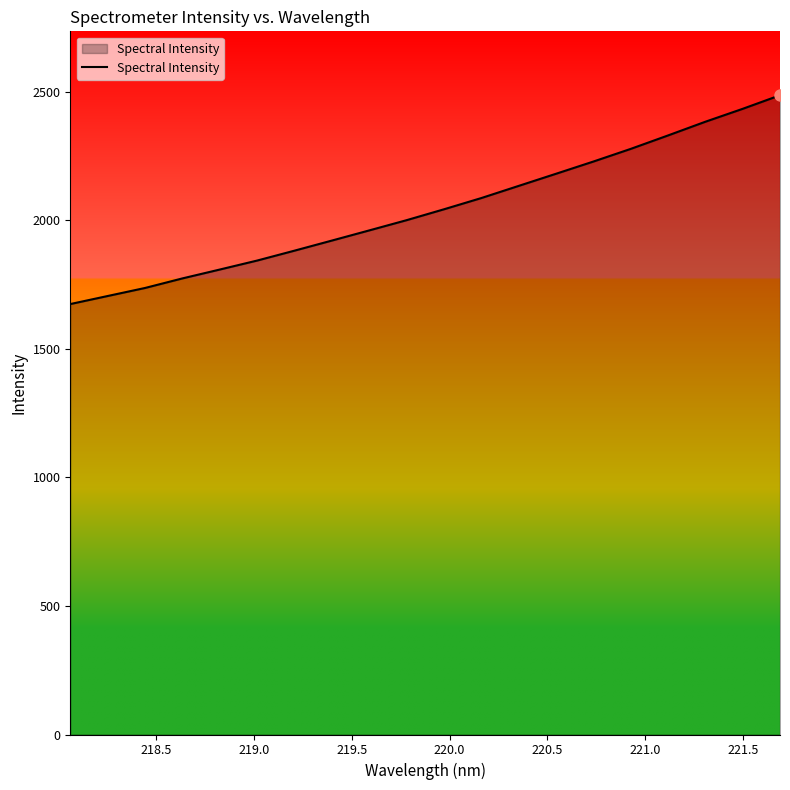

What is the difference between the maximum and minimum values?

812.0